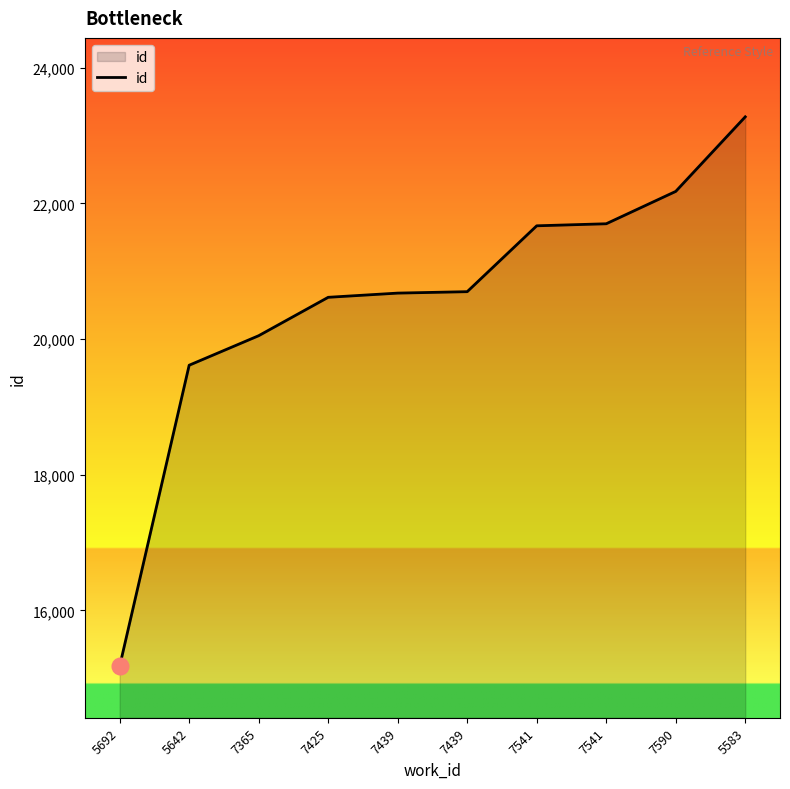

List the labels in order of value, smallest first.

5692, 5642, 7365, 7425, 7439, 7439, 7541, 7541, 7590, 5583